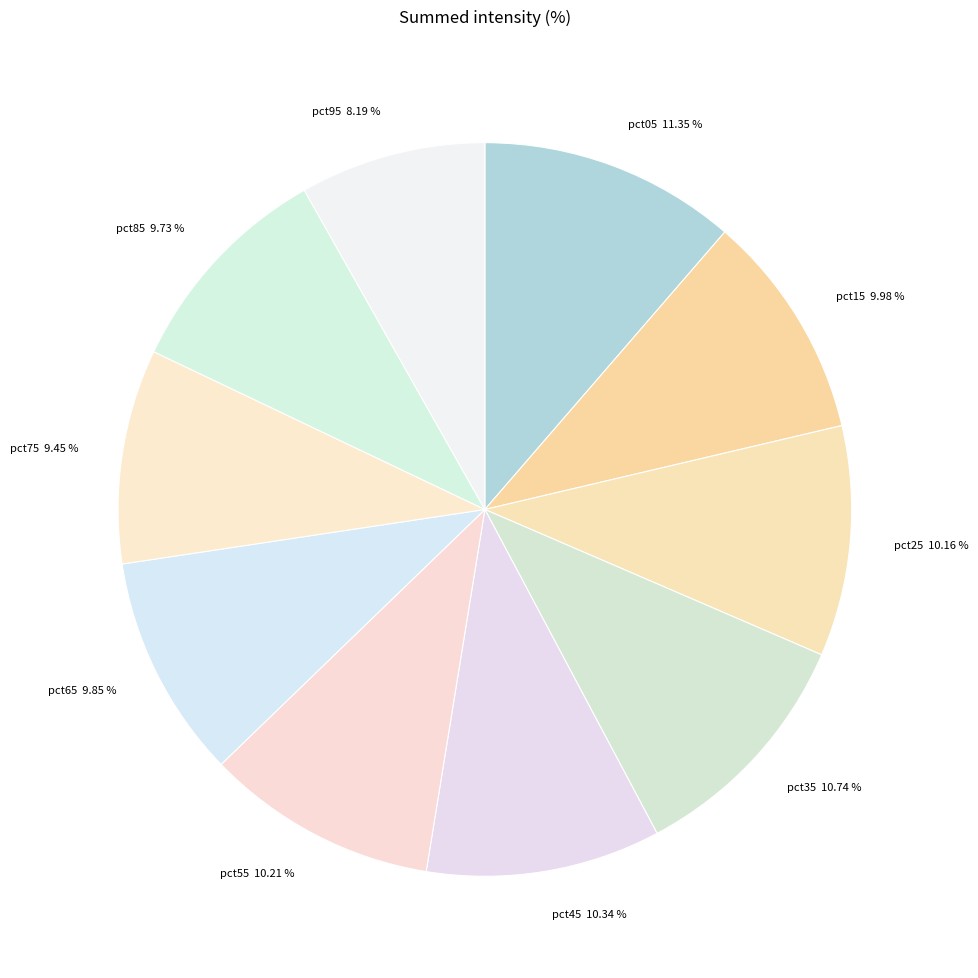

Between pct55 and pct05, which is larger?

pct05